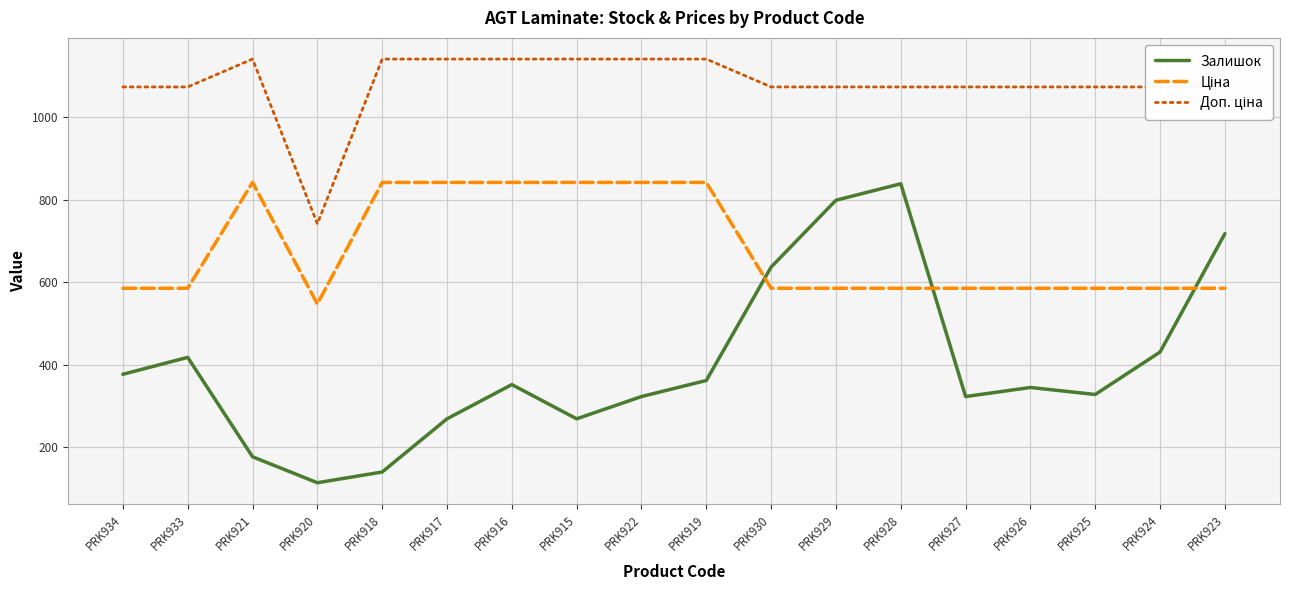

In Залишок, how many points are lower than both neighbors (excluding endpoints)?

4